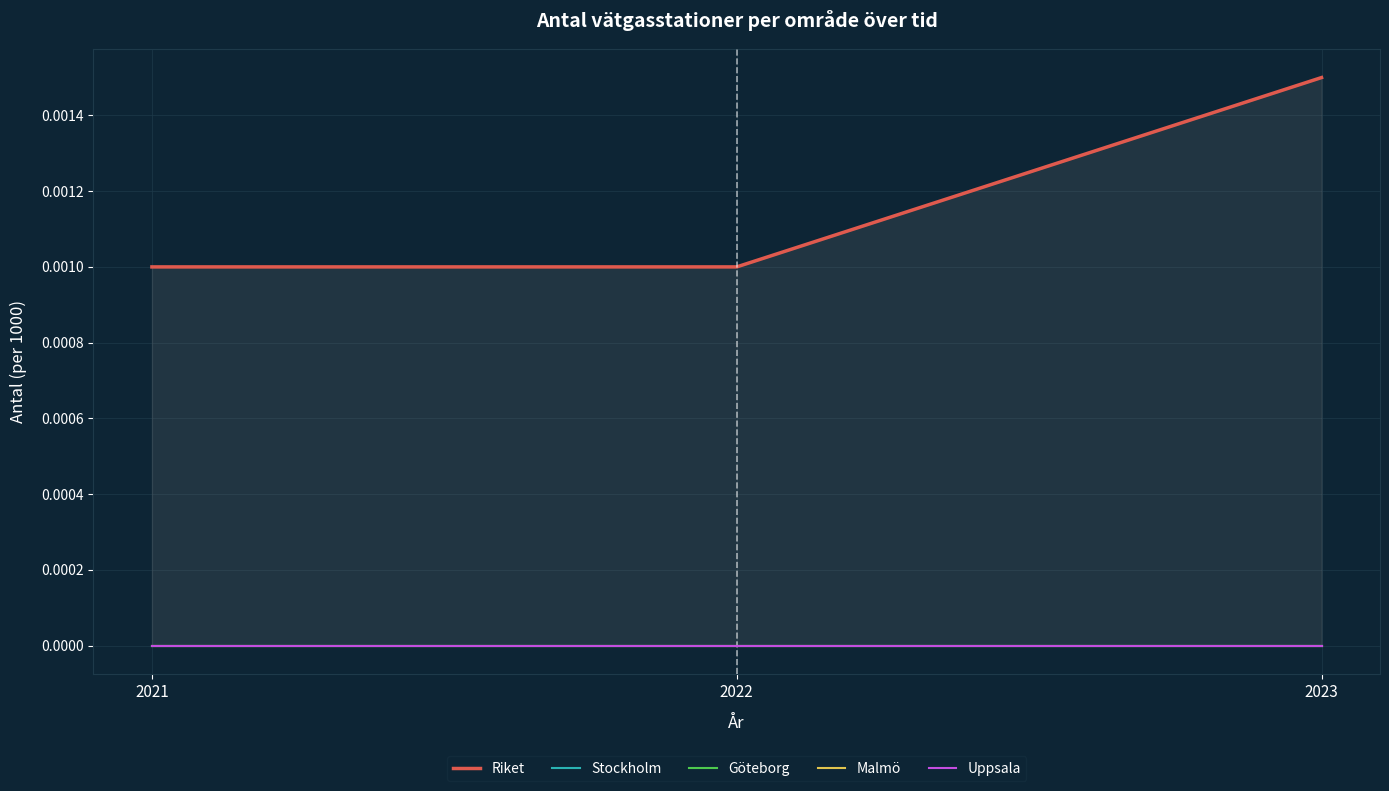

The Riket series shows 0.0 at 2021. True or false?

False